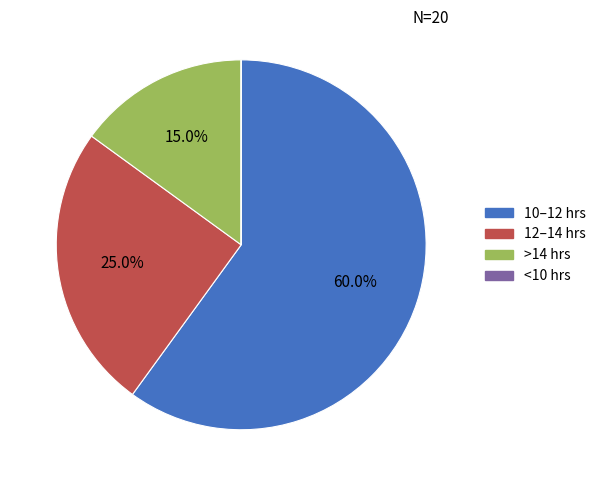

Does any single category account for the majority?

Yes